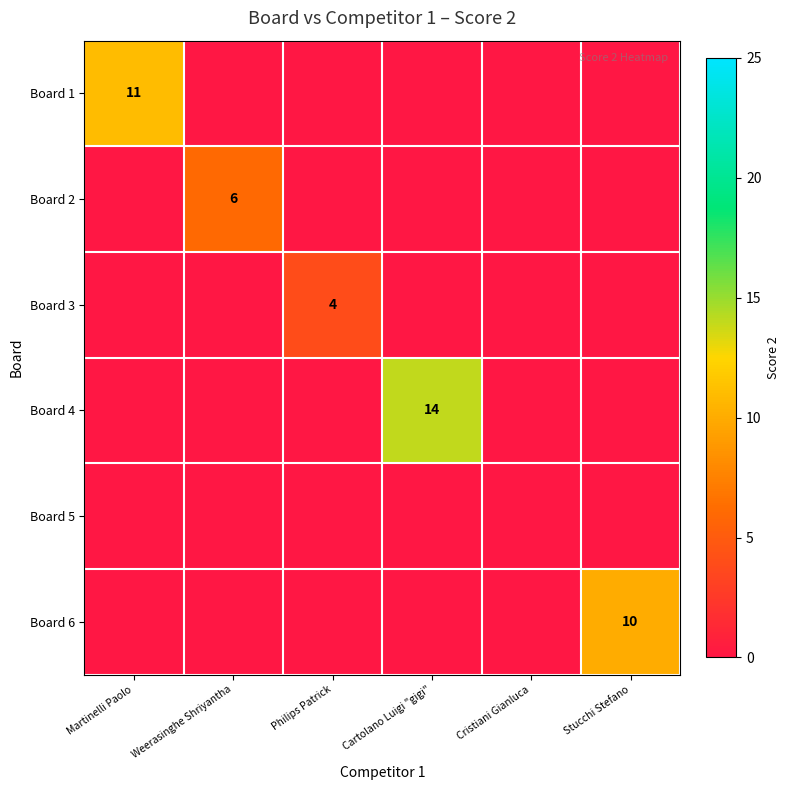

True or false: Board 1 has a value of 17 at Martinelli Paolo.

False